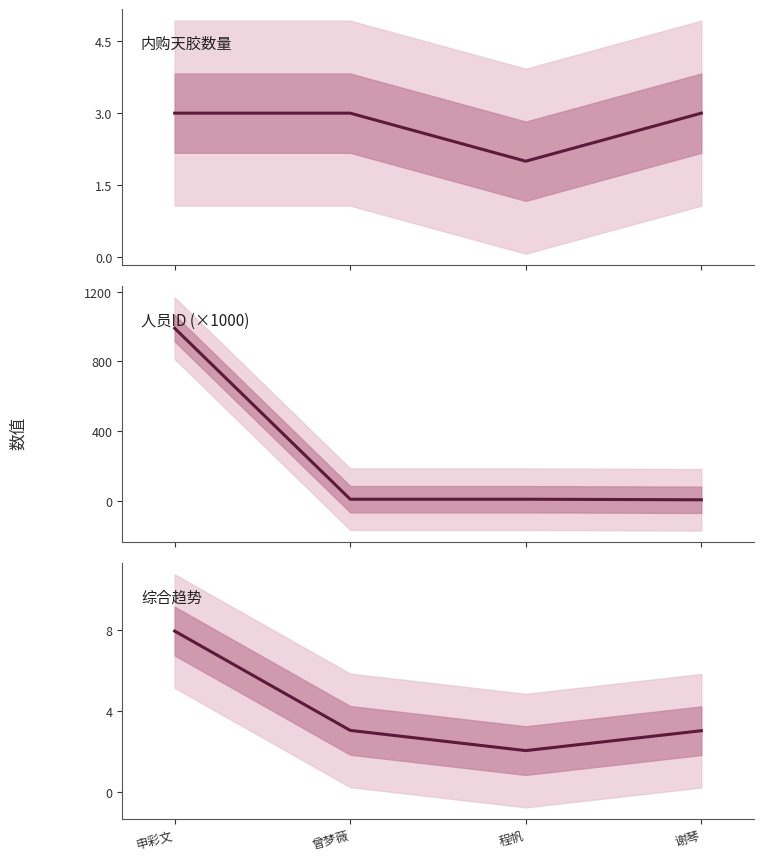

What is the maximum value for 综合趋势?

8.0